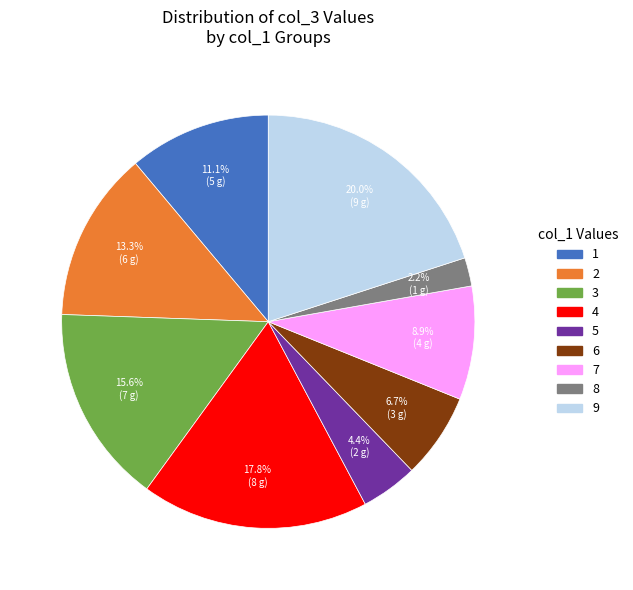

What portion of the pie excludes 9?

80.0%